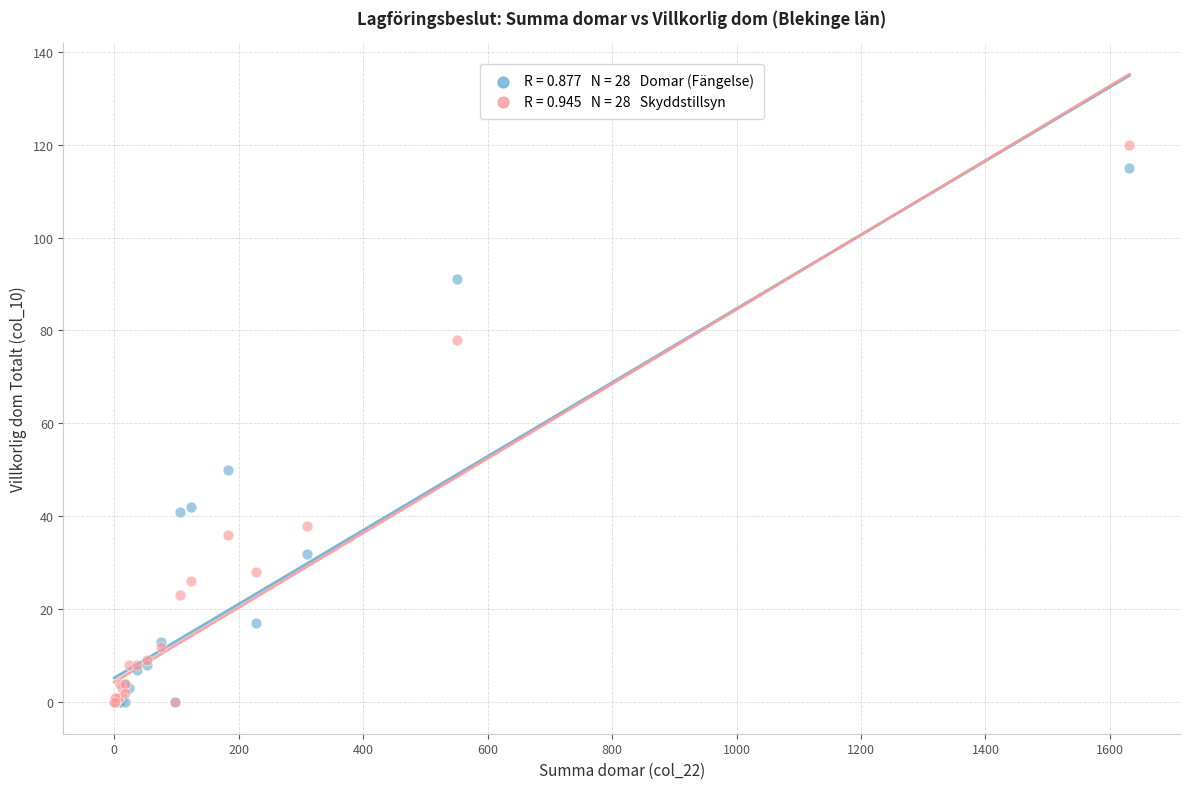

Across all series, what Y value is closest to 60?

50